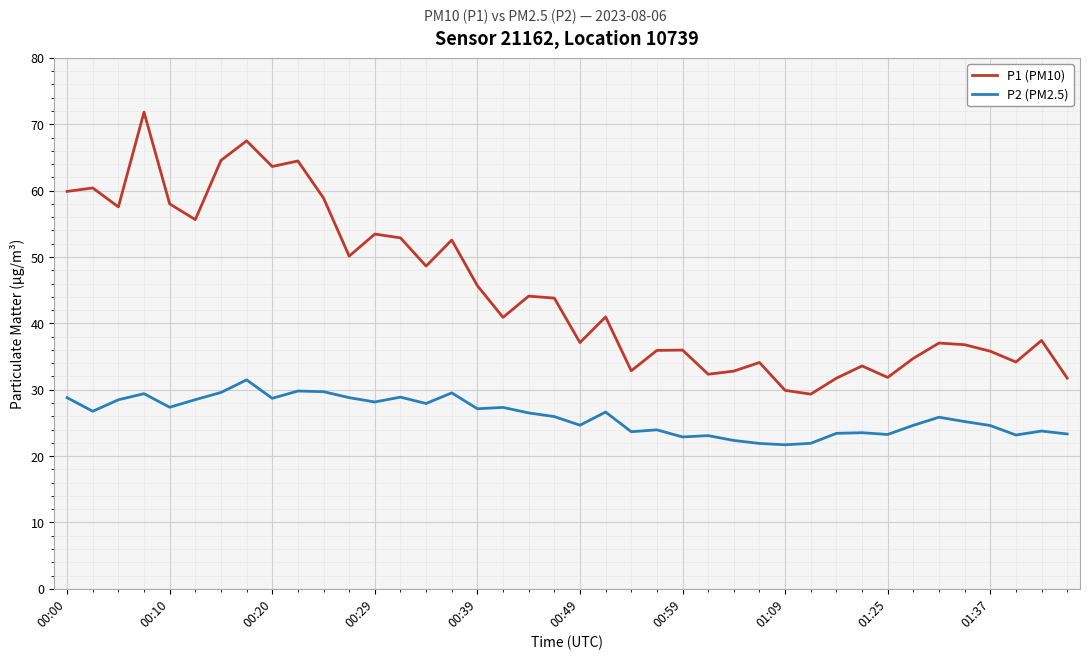

What is the minimum value shown in the chart?

21.7